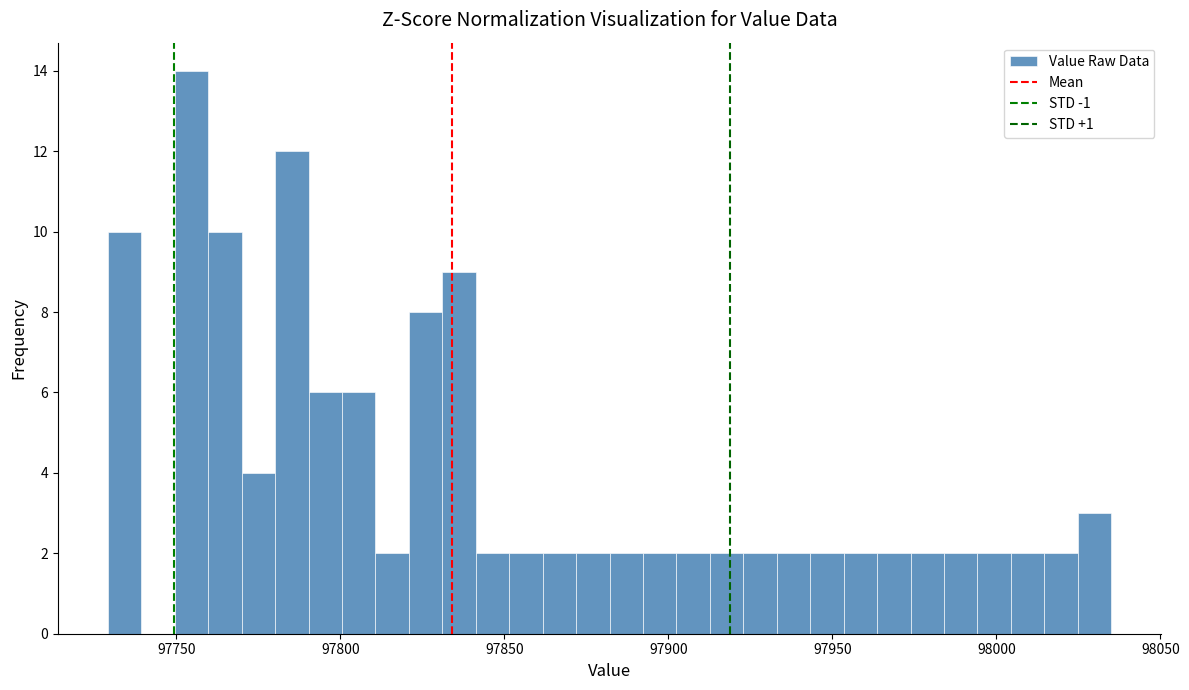

Read against the x-axis, roughly where is the centre of the tallest bar?

97755